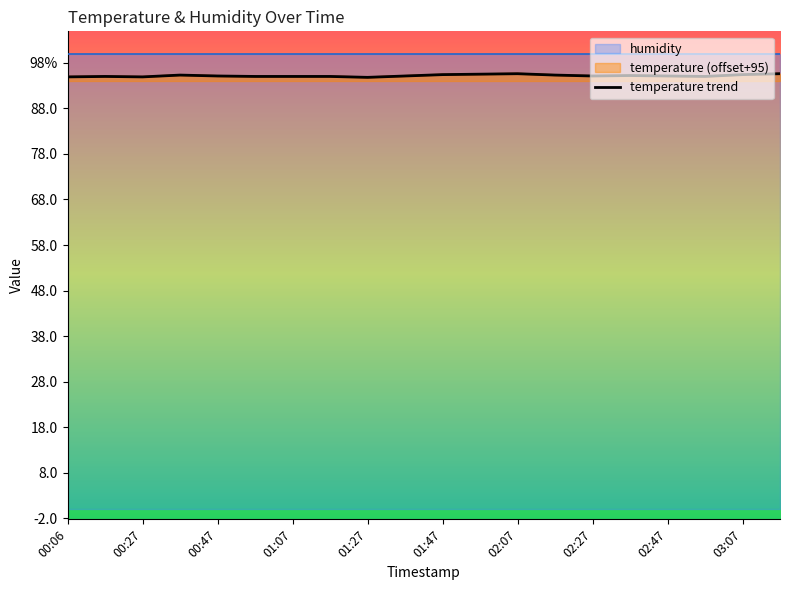

How many values are below 95?

3